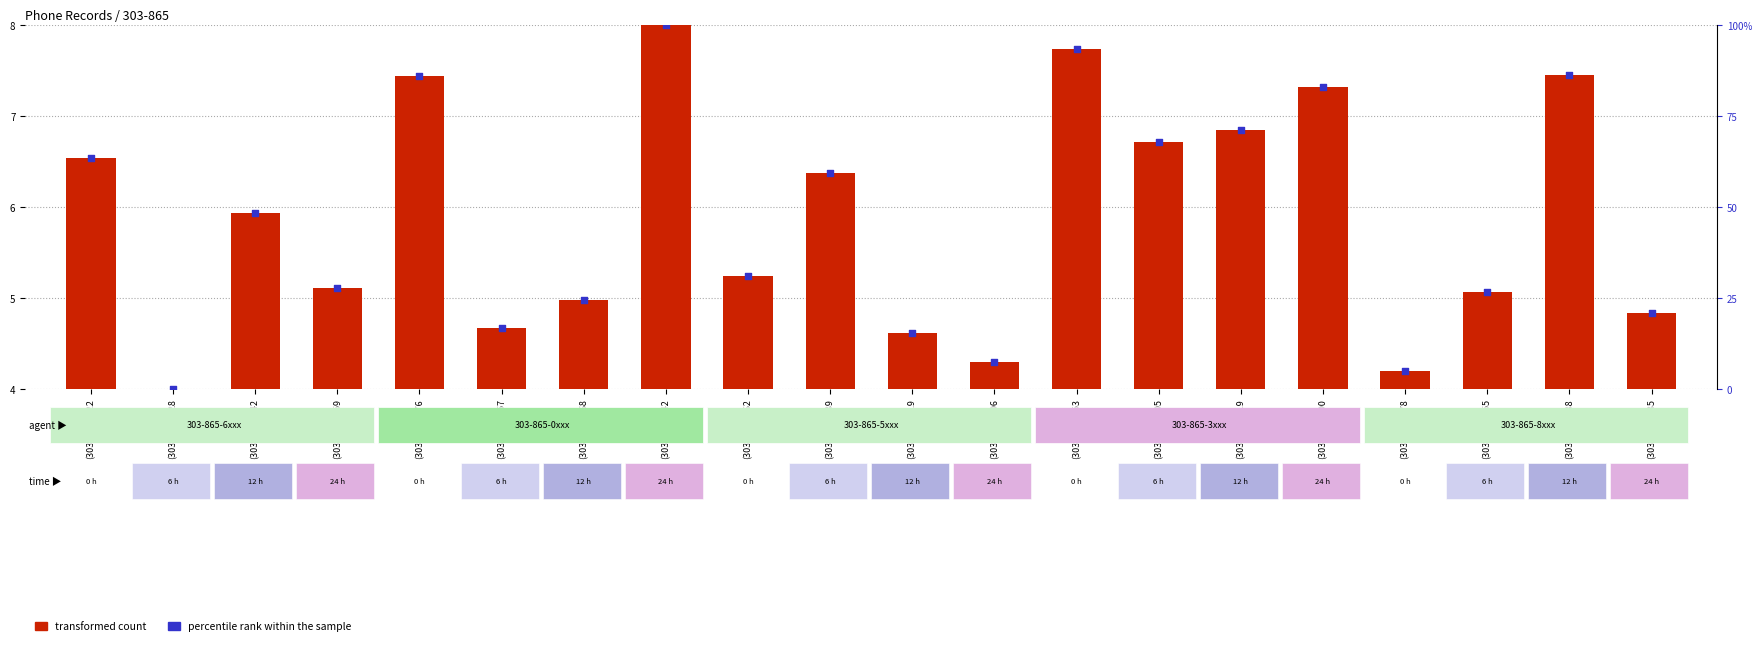

What are all the series names shown in the legend?

transformed count, percentile rank within the sample